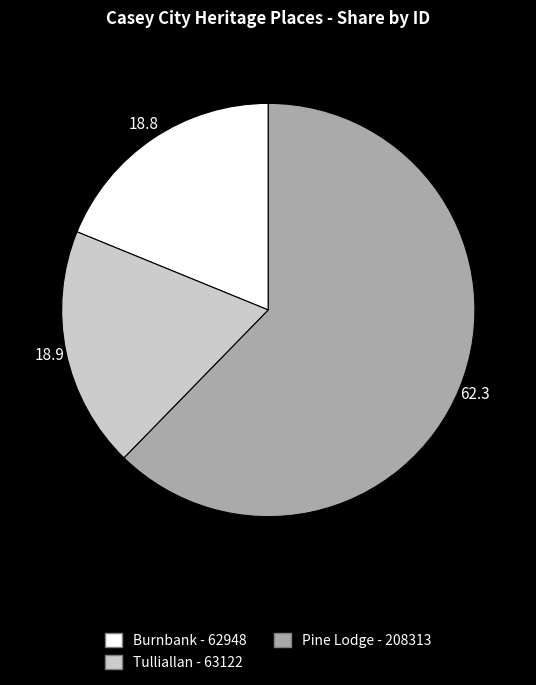

What is the largest slice in the pie chart?

Pine Lodge